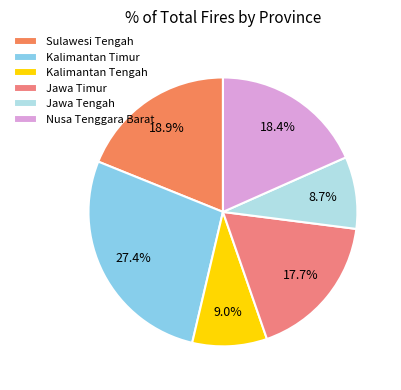

To the nearest percent, what is the combined percentage of Kalimantan Tengah and Jawa Tengah?

18%